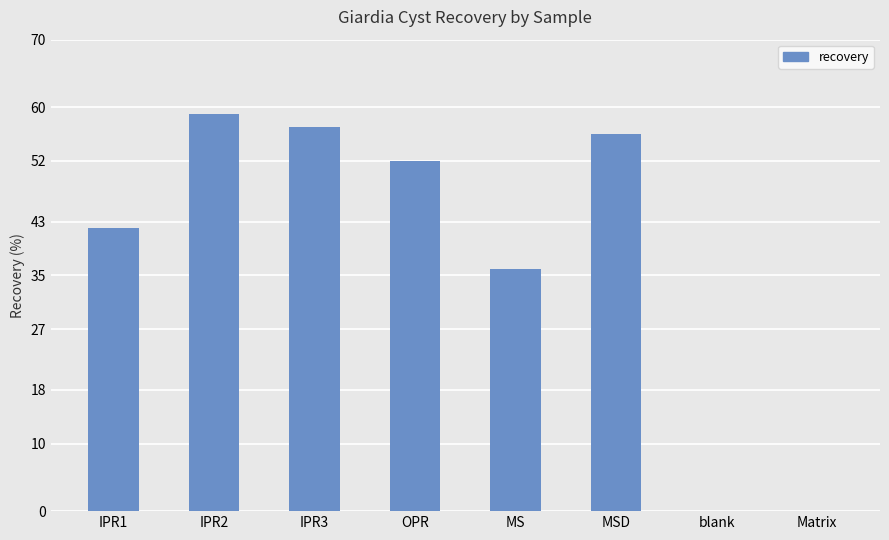

What is the greatest value displayed?

59